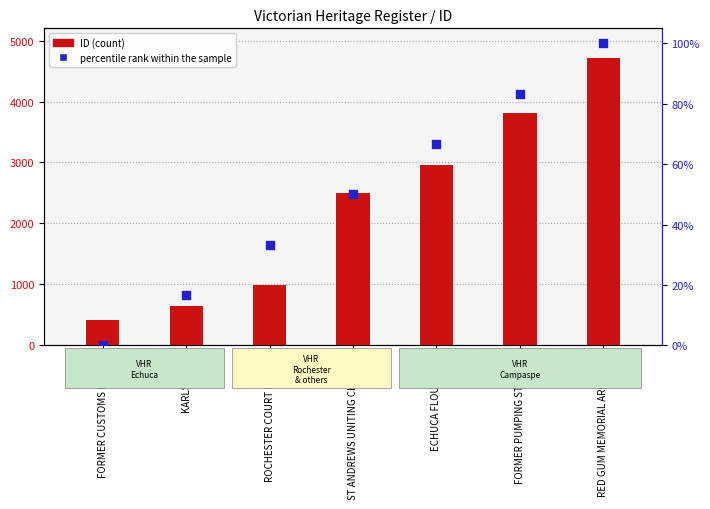

At which category is the sum across all series the highest?

RED GUM MEMORIAL ARCHWAY